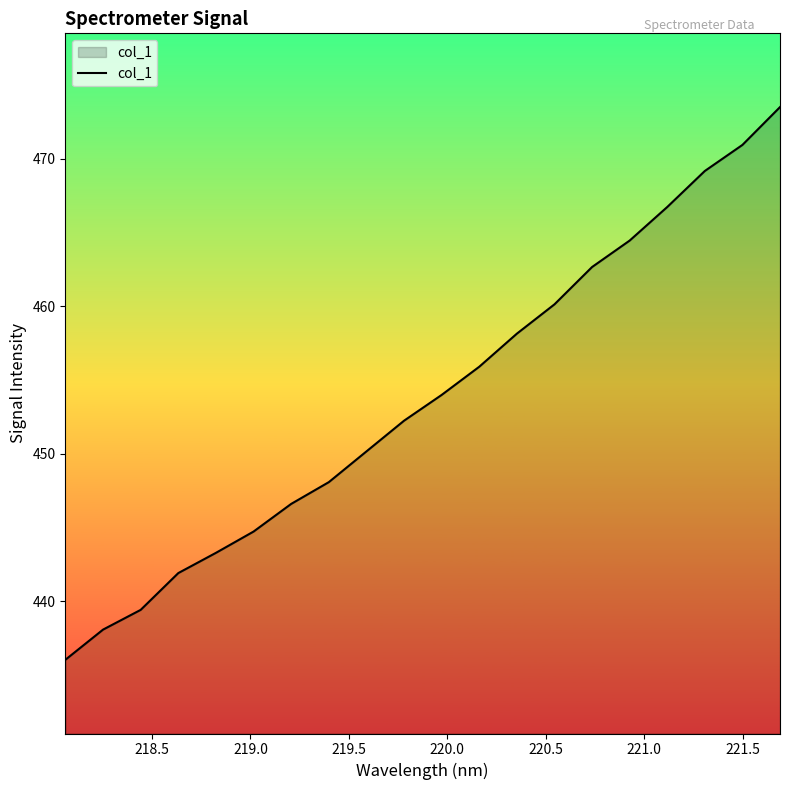

What is the average value?

453.8